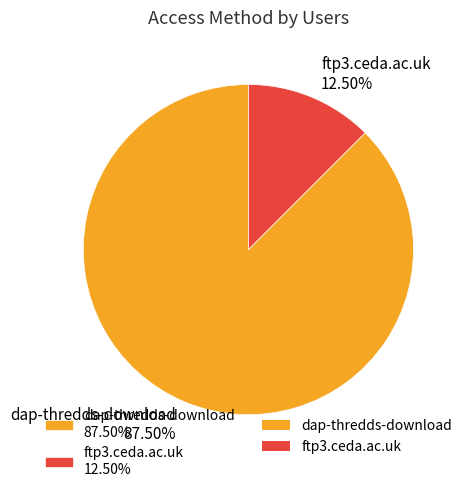

To the nearest percent, what is the combined percentage of dap-thredds-download and ftp3.ceda.ac.uk?

100%